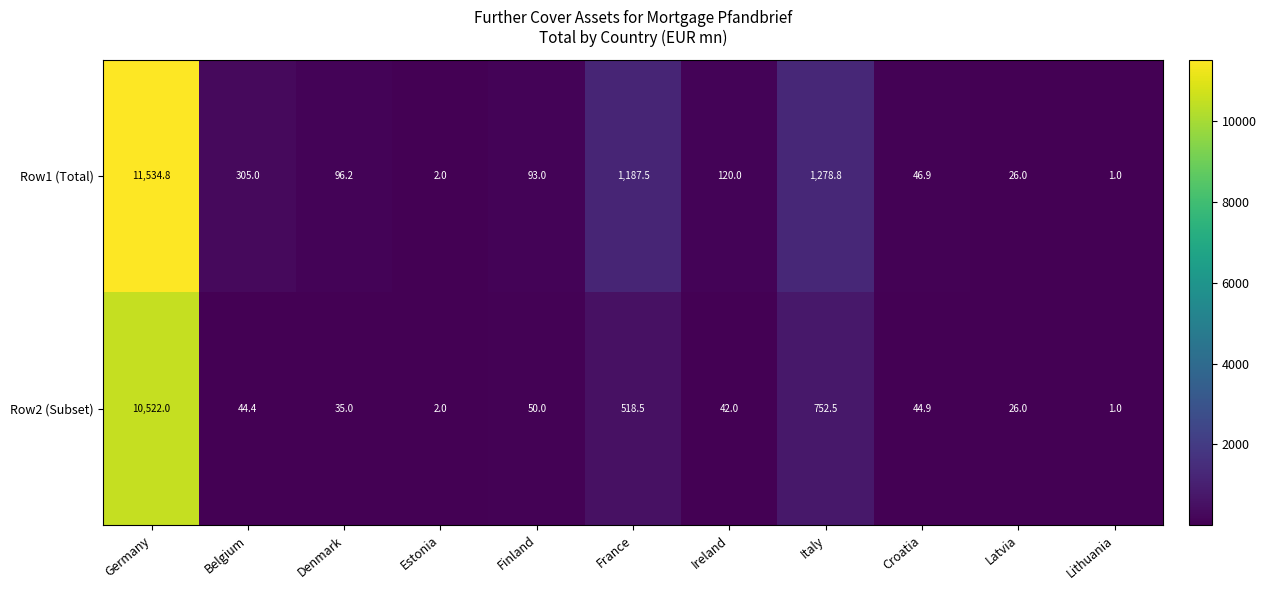

What is the difference between the highest and lowest values at Belgium?

260.6